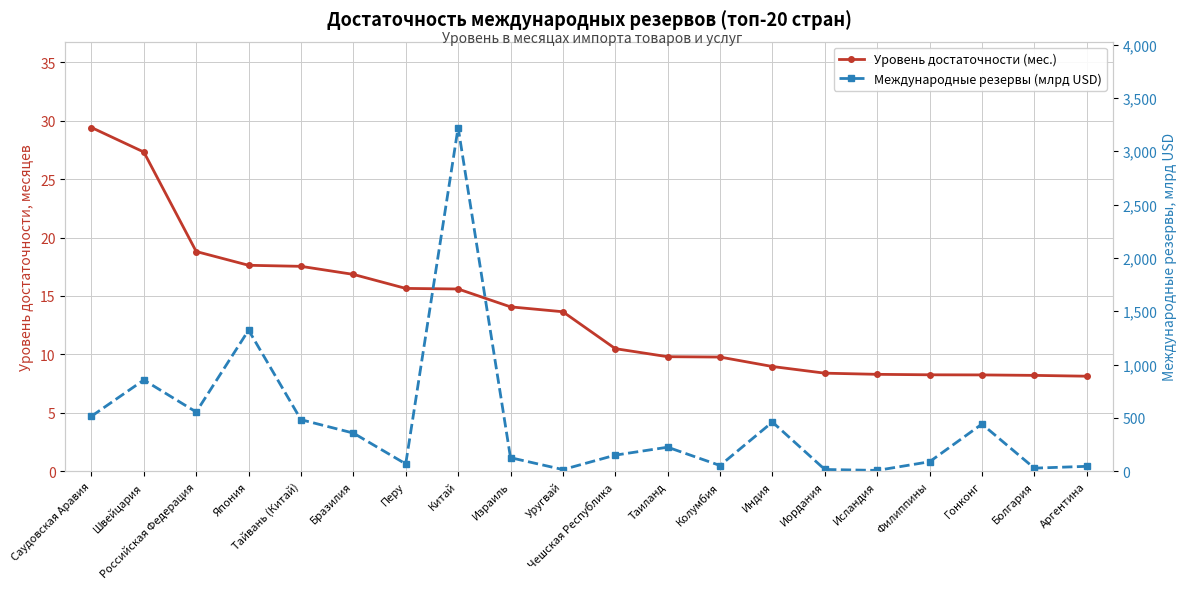

Reading left to right, list all the values displayed in this chart.

Уровень достаточности (мес.): 29.4	27.3	18.8	17.6	17.5	16.9	15.7	15.6	14.1	13.7	10.5	9.8	9.8	9.0	8.4	8.3	8.2	8.2	8.2	8.1
Международные резервы (млрд USD): 514.8	854.8	554.4	1322.4	482.4	356.9	67.5	3222.9	126.0	14.5	149.9	224.3	52.6	460.2	15.4	6.8	87.8	441.4	27.9	44.9